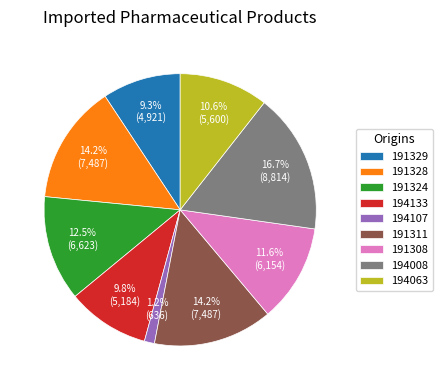

What is the smallest slice in the pie chart?

194107